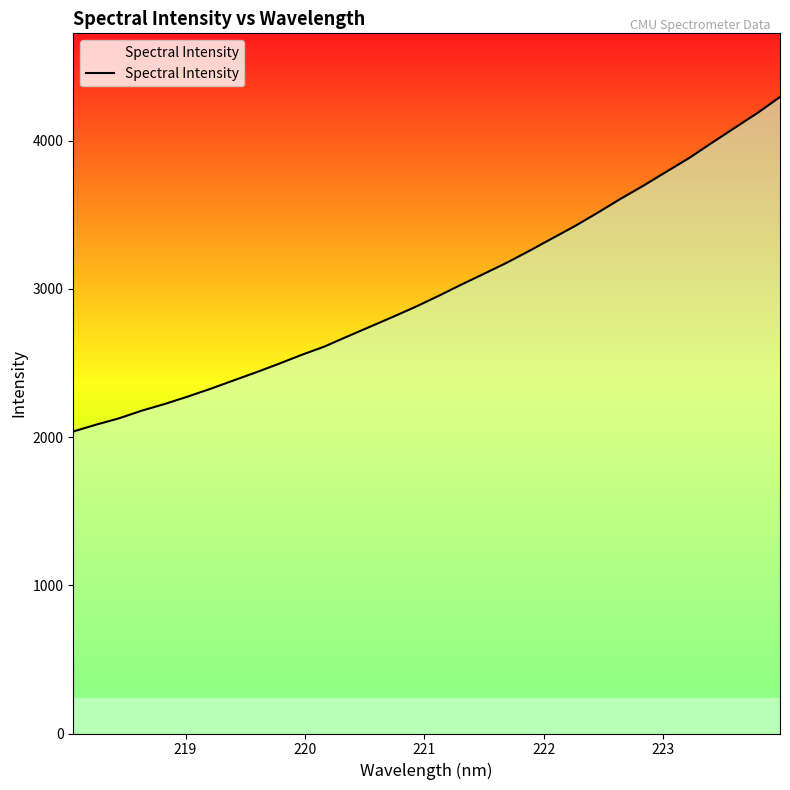

What is the maximum value shown in the chart?

4294.1